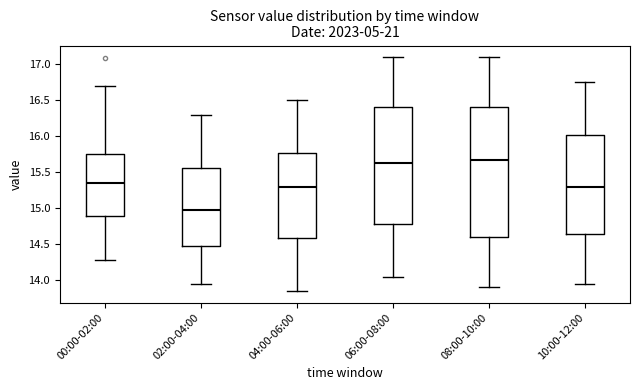

Reading left to right, transcribe this box plot: for each box, give where its median line is, the range the box spans, and where its two whiskers end, as read against the y-axis. The values are not printed on the chart, so give them approximately, as read against the axis.

00:00-02:00: median 15.35, box 14.90 to 15.75, whiskers 14.30 to 16.70
02:00-04:00: median 15.00, box 14.50 to 15.55, whiskers 13.95 to 16.30
04:00-06:00: median 15.30, box 14.60 to 15.75, whiskers 13.85 to 16.50
06:00-08:00: median 15.65, box 14.80 to 16.40, whiskers 14.05 to 17.10
08:00-10:00: median 15.70, box 14.60 to 16.40, whiskers 13.90 to 17.10
10:00-12:00: median 15.30, box 14.65 to 16.05, whiskers 13.95 to 16.75